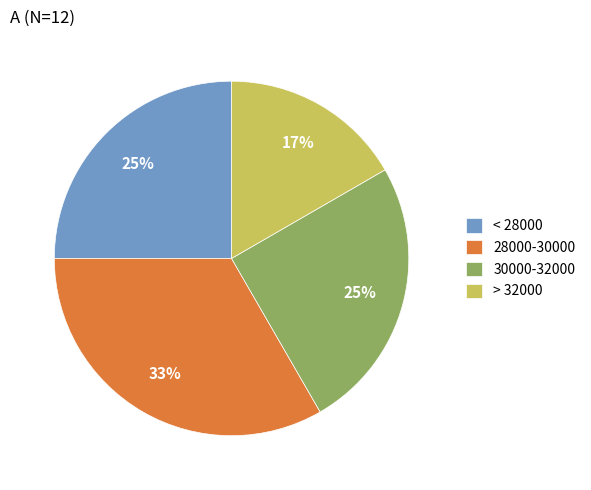

Count the number of slices in the pie.

4